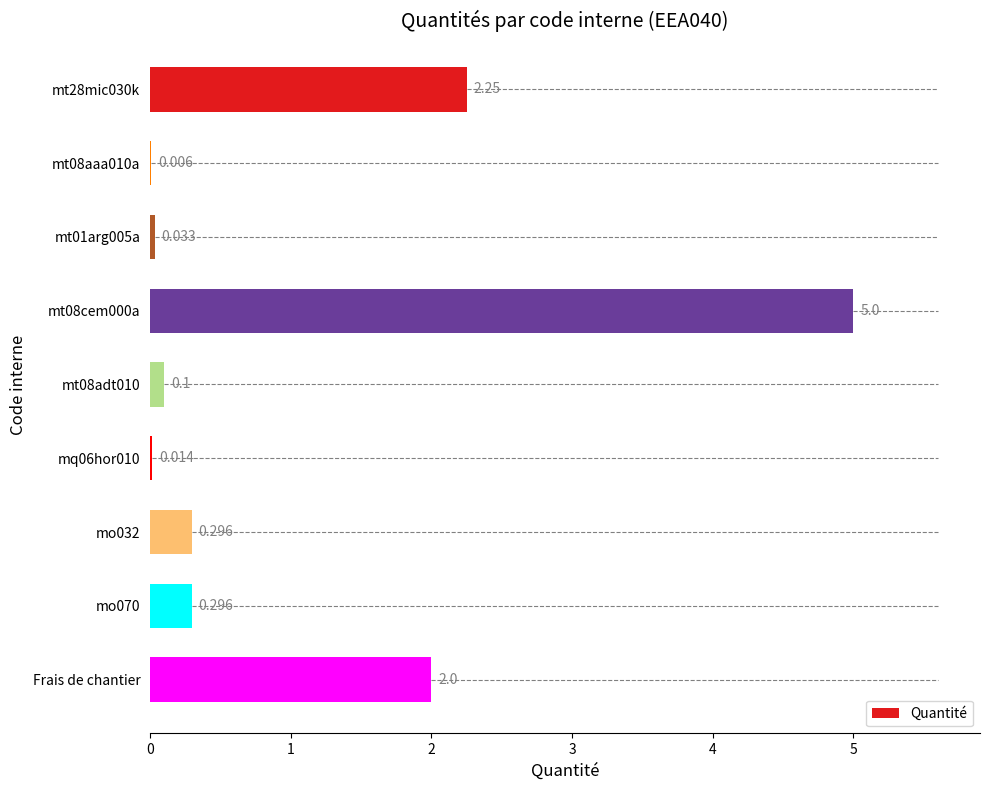

Where is the data nearest to the value 2?

Frais de chantier